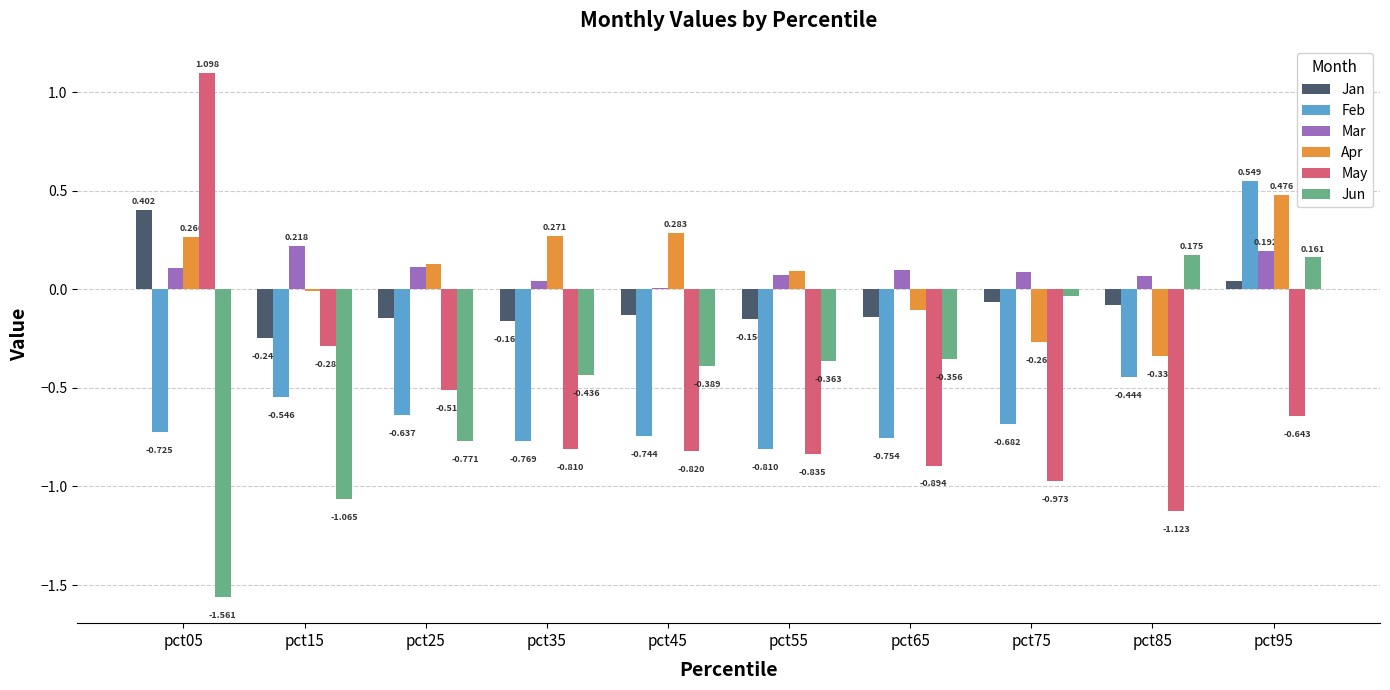

Between pct65 and pct95, which series saw the biggest shift?

Feb